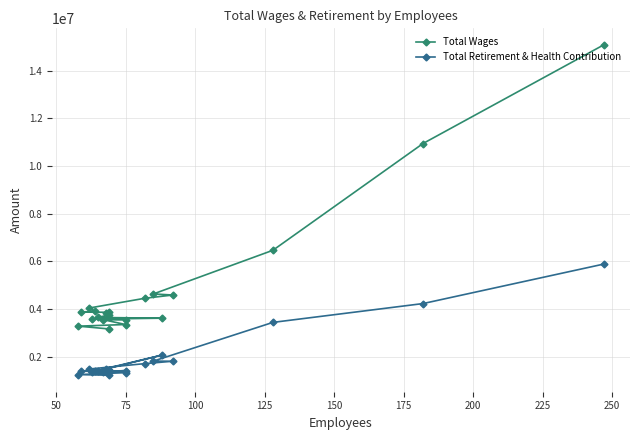

True or false: Total Retirement & Health Contribution has more than 0 points higher than both neighbors.

True